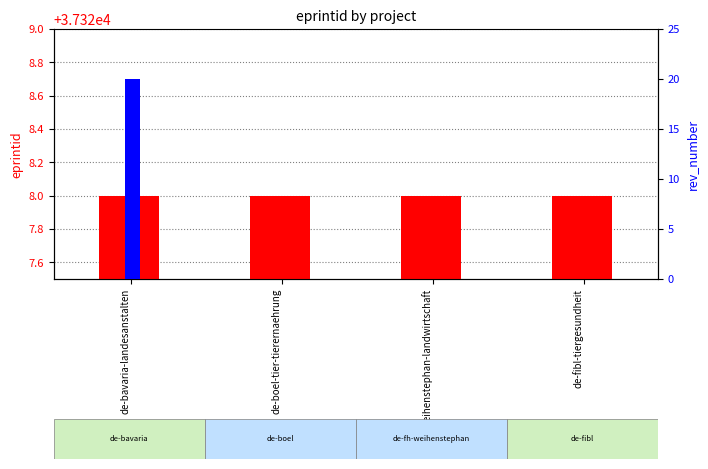

List the labels in order of eprintid value, largest first.

de-bavaria-landesanstalten, de-boel-tier-tierernaehrung, de-fh-weihenstephan-landwirtschaft, de-fibl-tiergesundheit